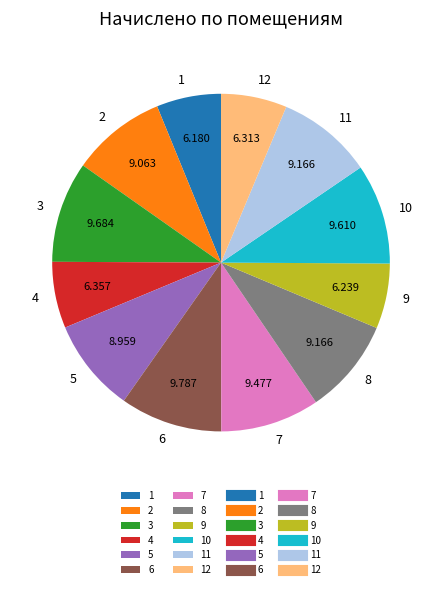

Is 2 the majority of the pie?

No